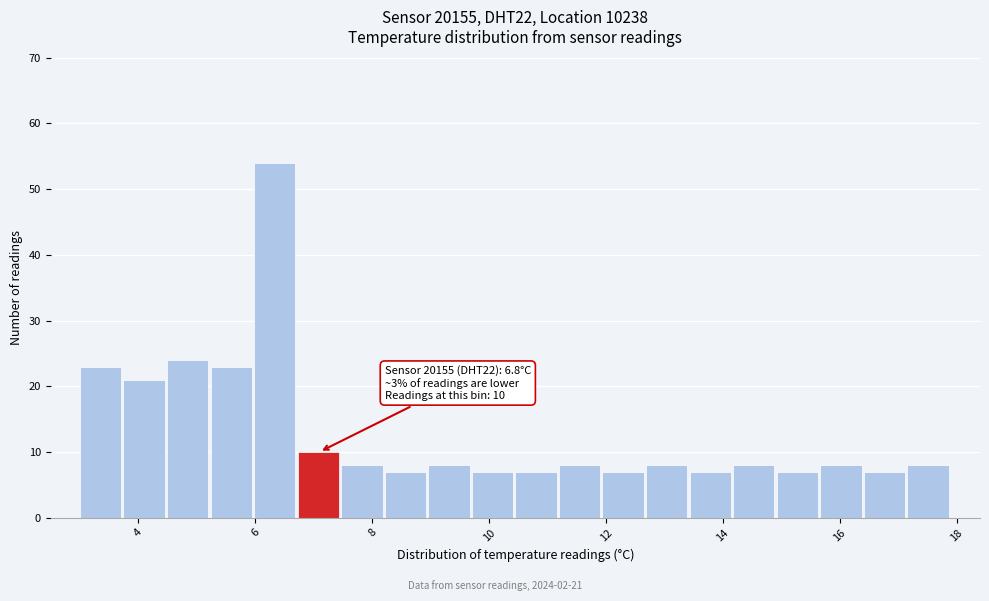

Read against the x-axis, roughly where is the centre of the tallest bar?

6.4